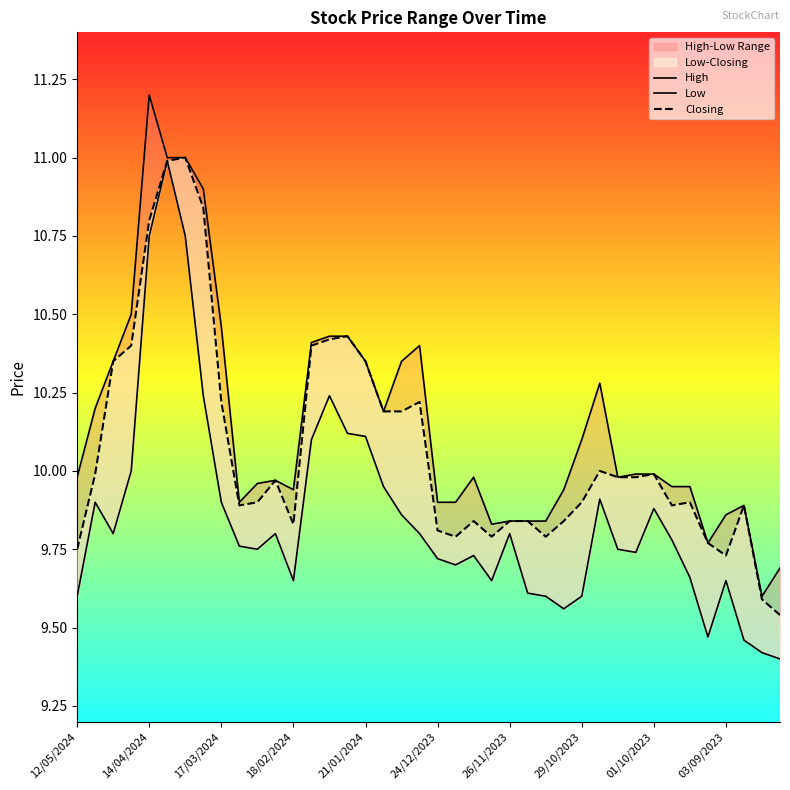

Rank the series by their average value, from highest to lowest.

High, Closing, Low